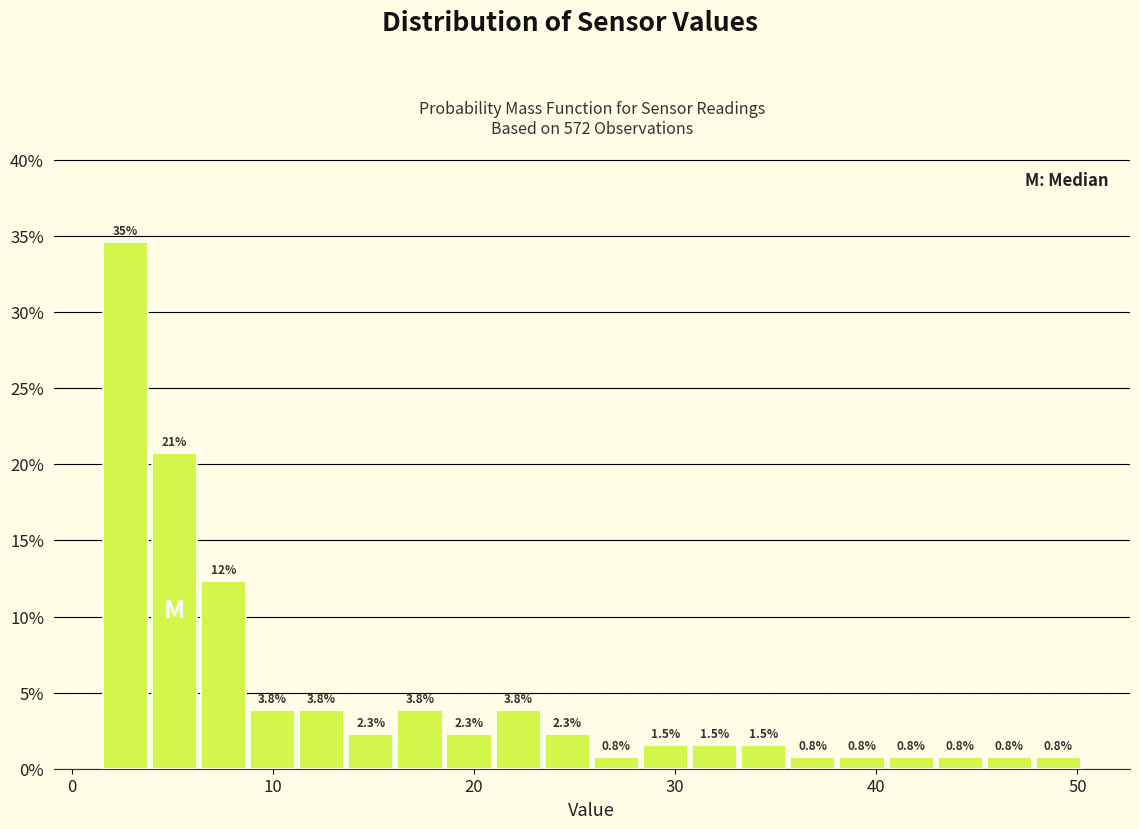

Around what value on the x-axis is the tallest bar? Give the approximate position of its centre, as read against the axis.

3